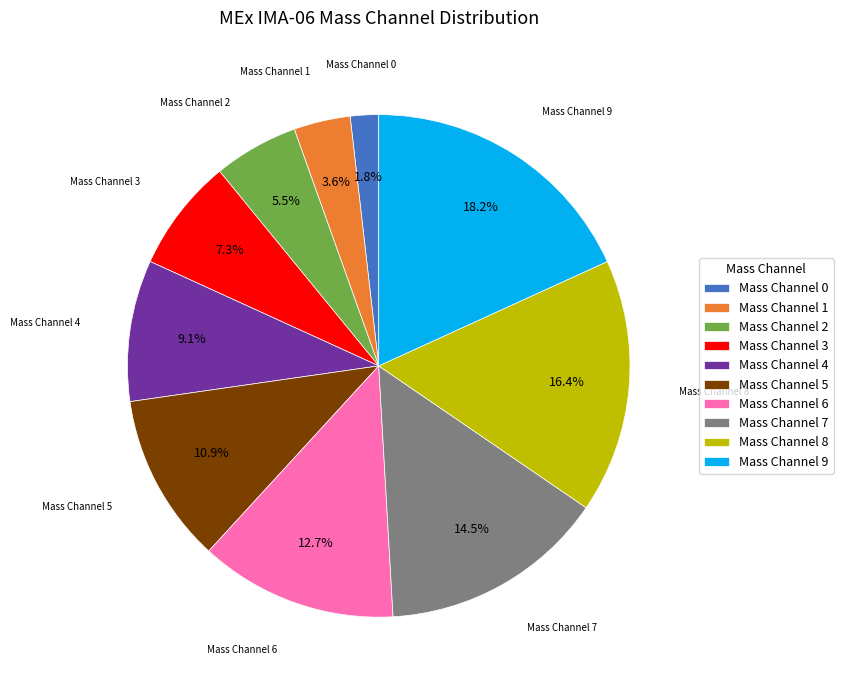

How many slices are in this pie chart?

10